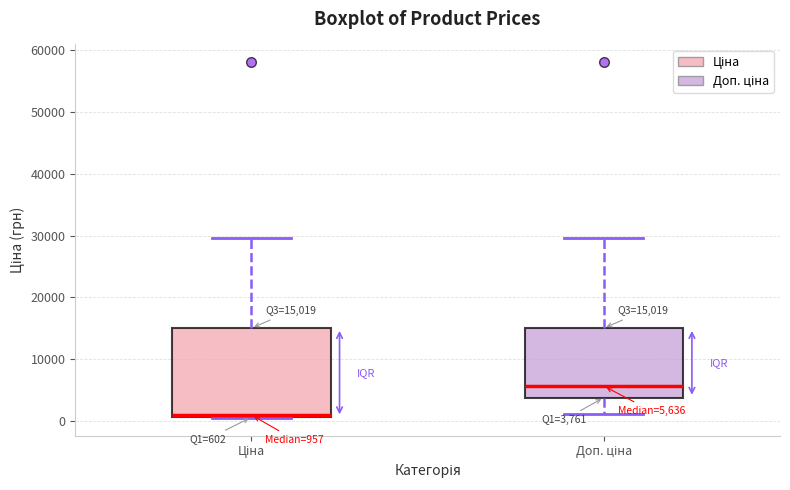

Which box's median line is the highest?

Доп. ціна